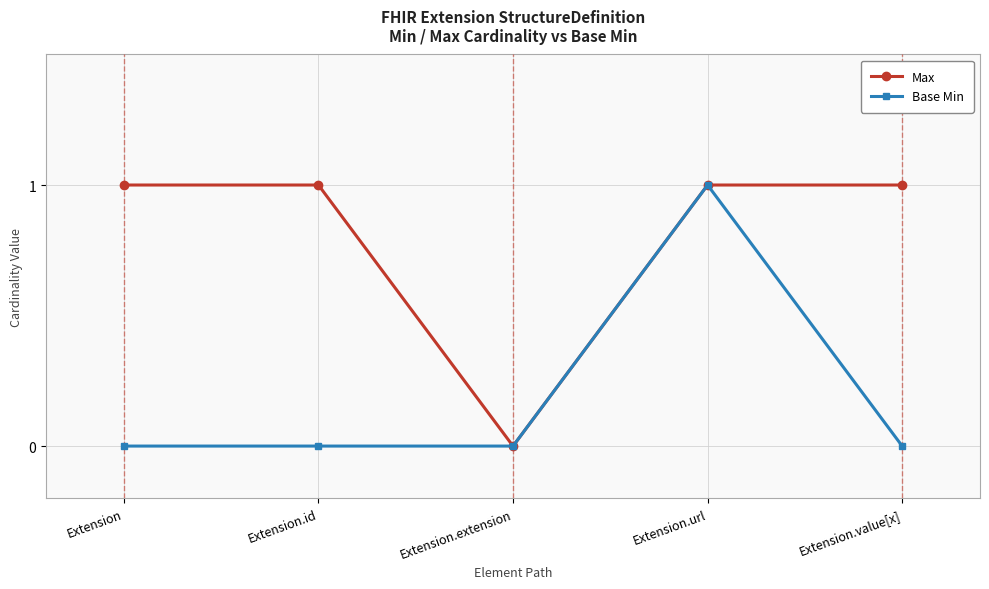

What is the value of the Max point at the 2nd from the left?

1